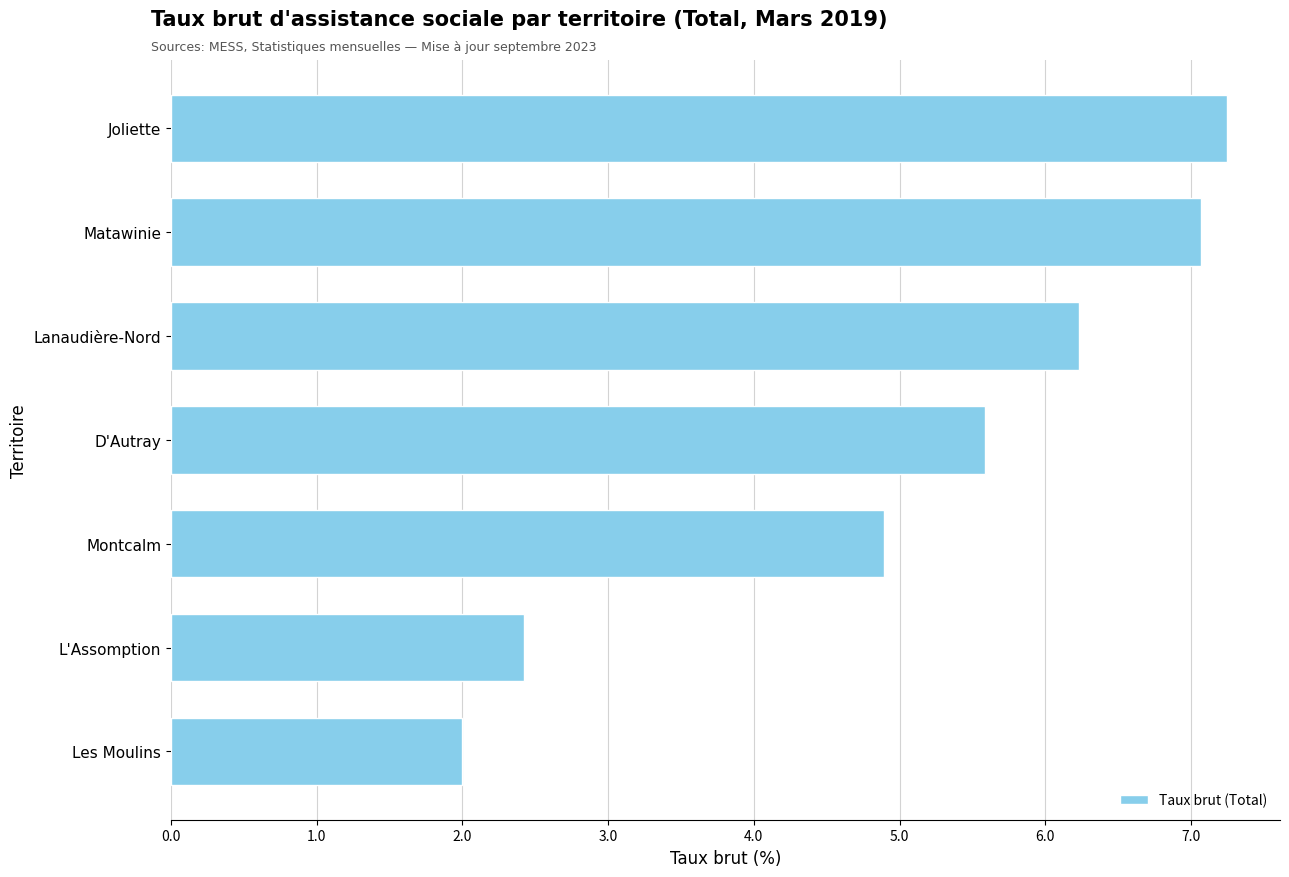

How many bars are there in total?

7